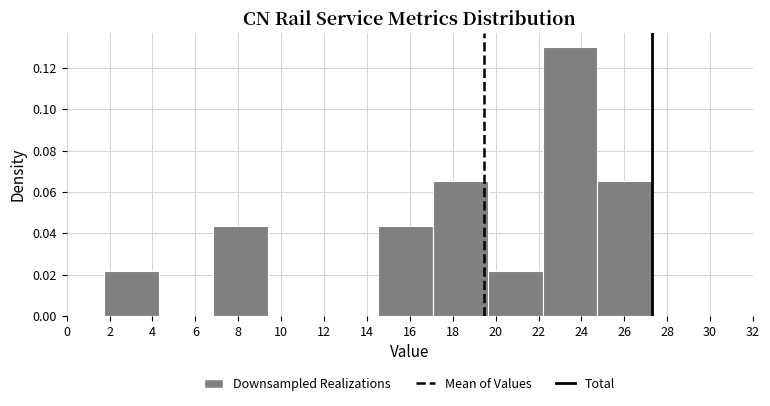

Reading left to right, list every bar in this chart as the range it spans on the x-axis followed by its height. Neither the bar edges nor the heights are printed on the chart, so give them approximately, as read against the axes.

1.8 to 4.2: 0.022
4.2 to 6.8: 0
6.8 to 9.4: 0.044
9.4 to 12.0: 0
12.0 to 14.6: 0
14.6 to 17.0: 0.044
17.0 to 19.6: 0.066
19.6 to 22.2: 0.022
22.2 to 24.8: 0.130
24.8 to 27.4: 0.066